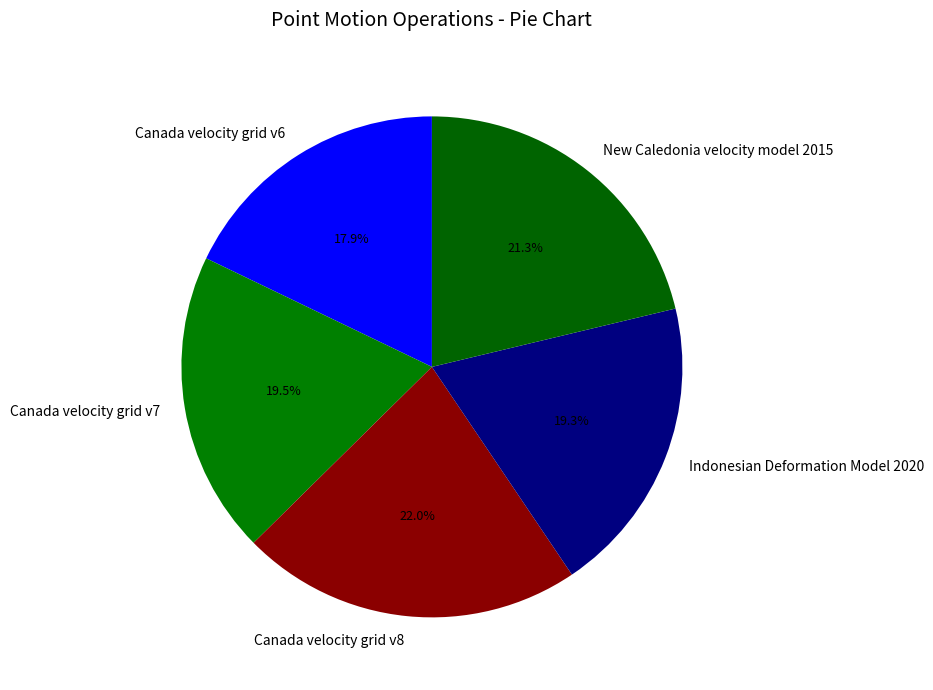

Count the number of slices in the pie.

5